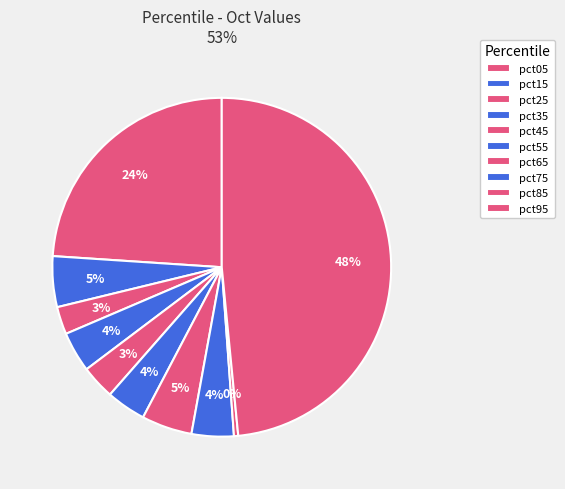

How many segments does this pie chart have?

10